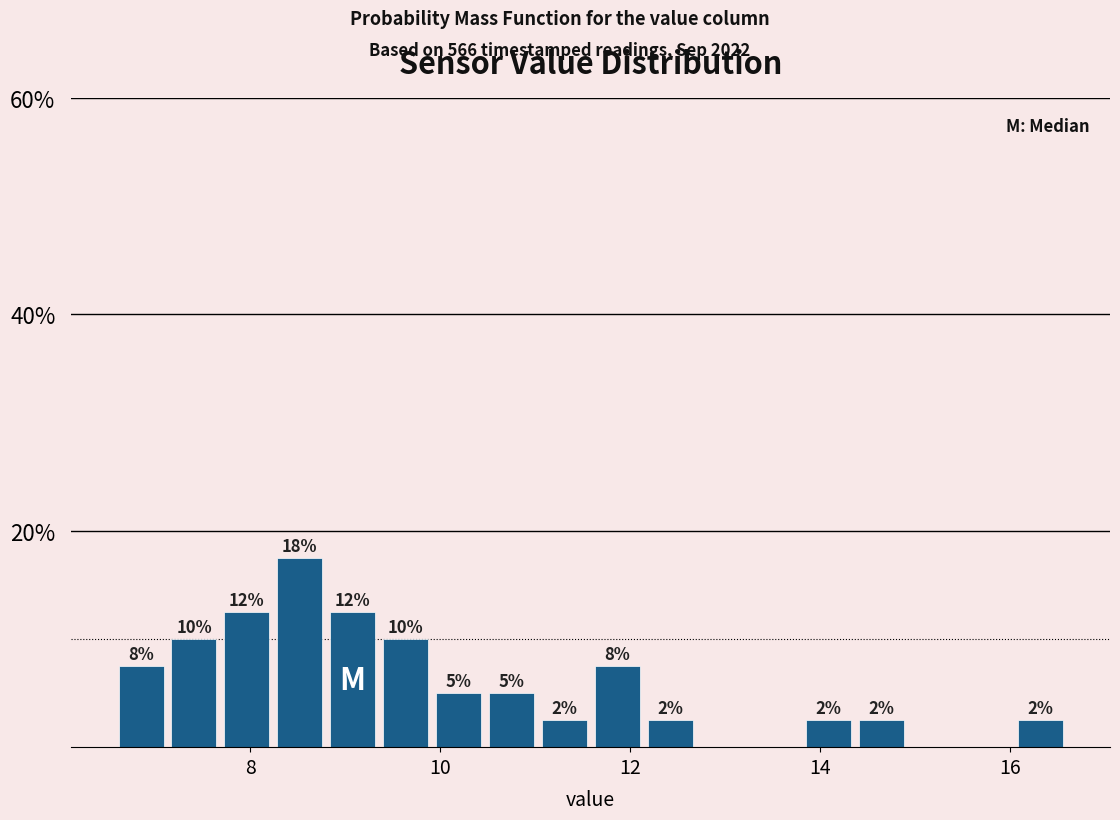

Around what value on the x-axis is the tallest bar? Give the approximate position of its centre, as read against the axis.

8.6